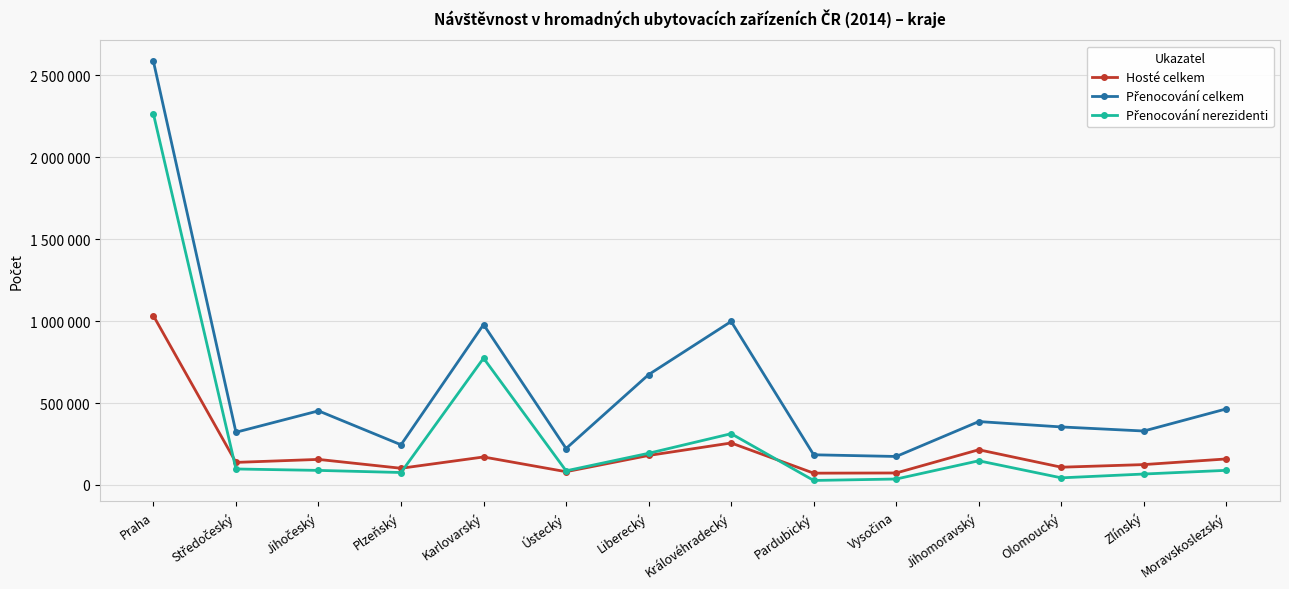

The Přenocování nerezidenti series shows 1144350 at Karlovarský. True or false?

False